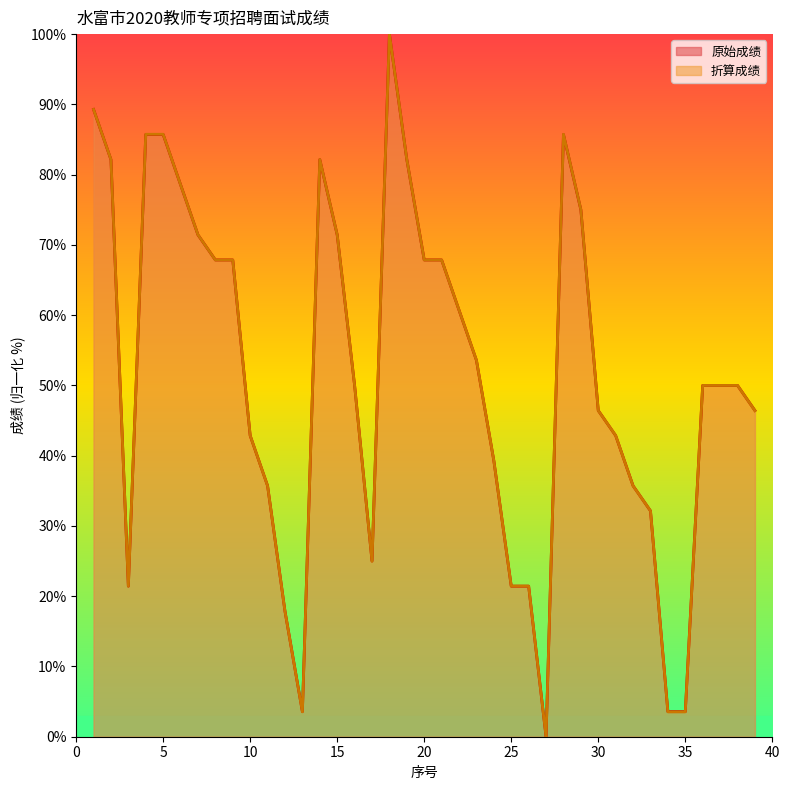

How many times do 原始成绩 and 折算成绩 cross each other?

16